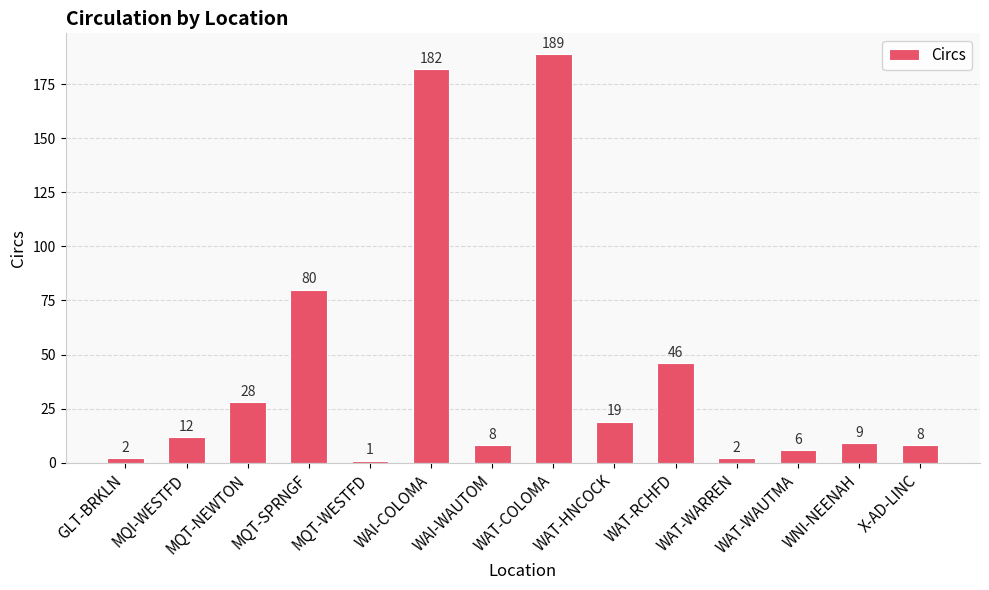

What is the value of the 9th bar from the left?

19